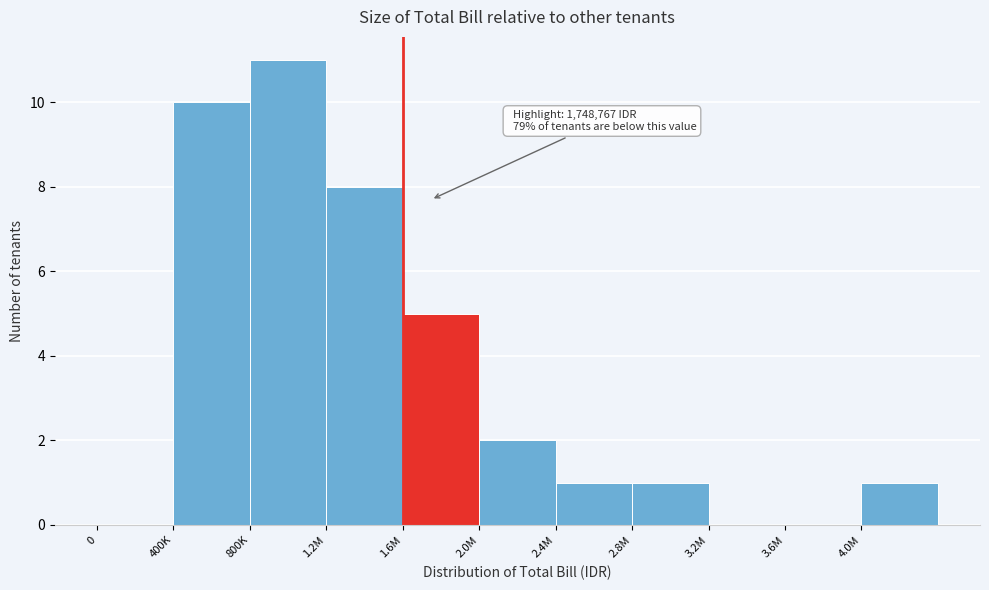

Reading right to left, what are all the values shown in this chart?

4.0M=1	3.6M=0	3.2M=0	2.8M=1	2.4M=1	2.0M=2	1.6M=5	1.2M=8	800K=11	400K=10	0=0